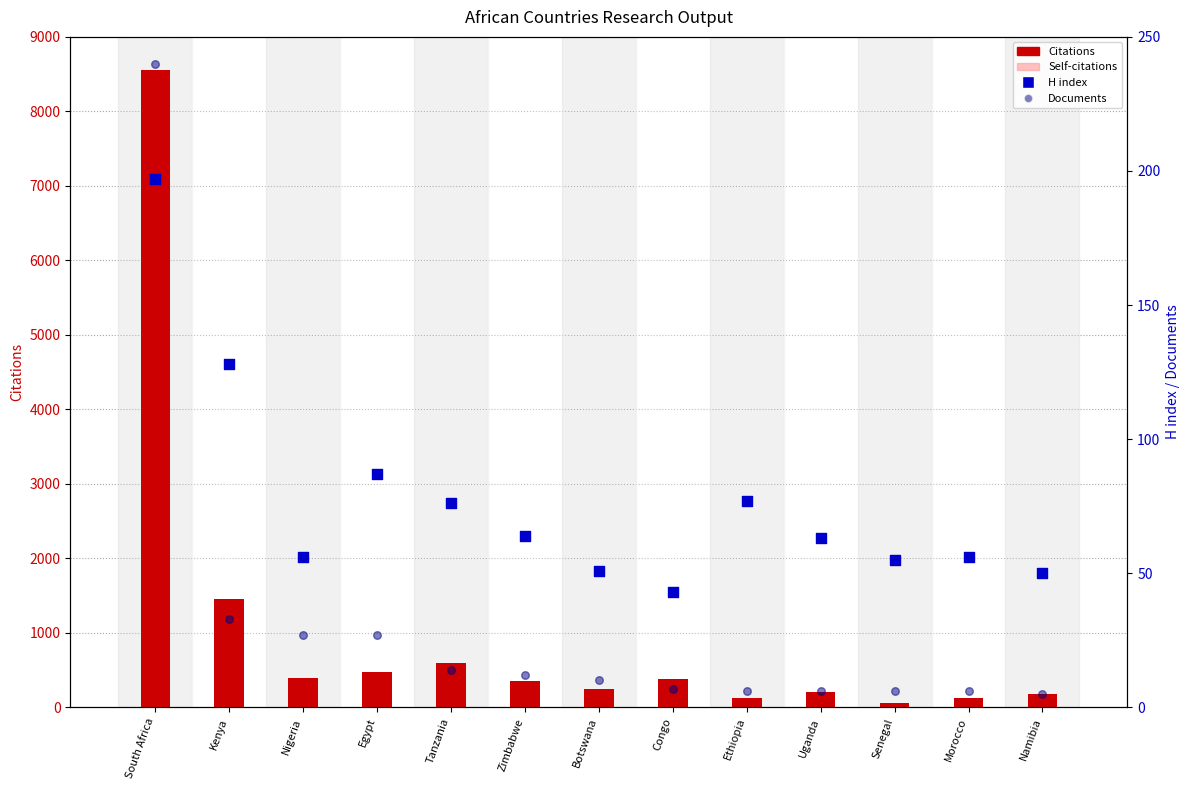

Is the value of H index at South Africa greater than the value of Documents at Egypt?

Yes